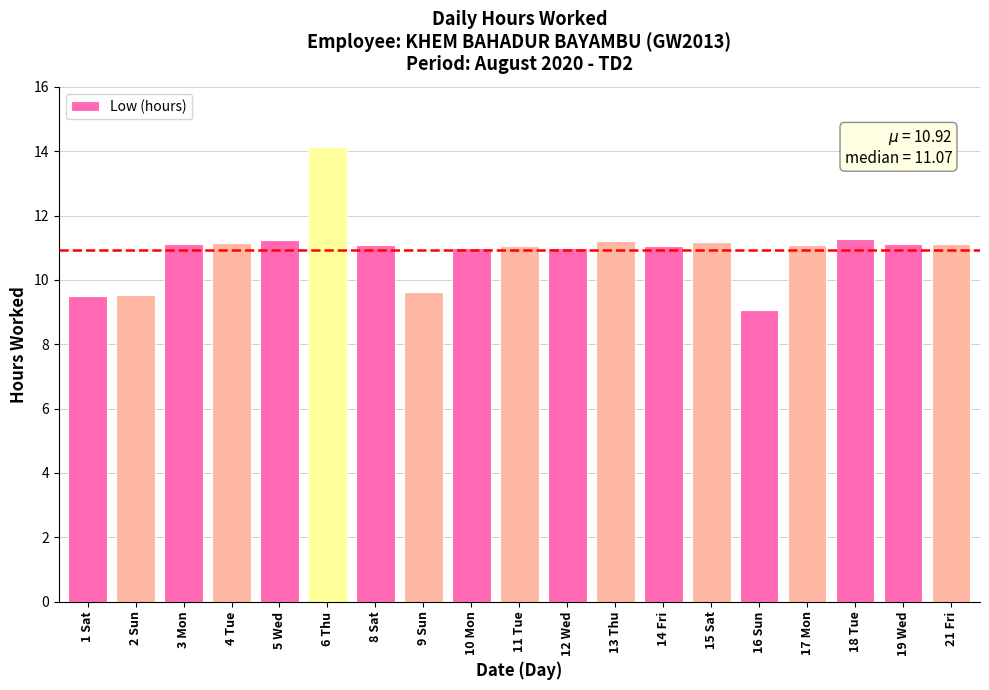

Which label corresponds to the largest value in the chart?

6 Thu